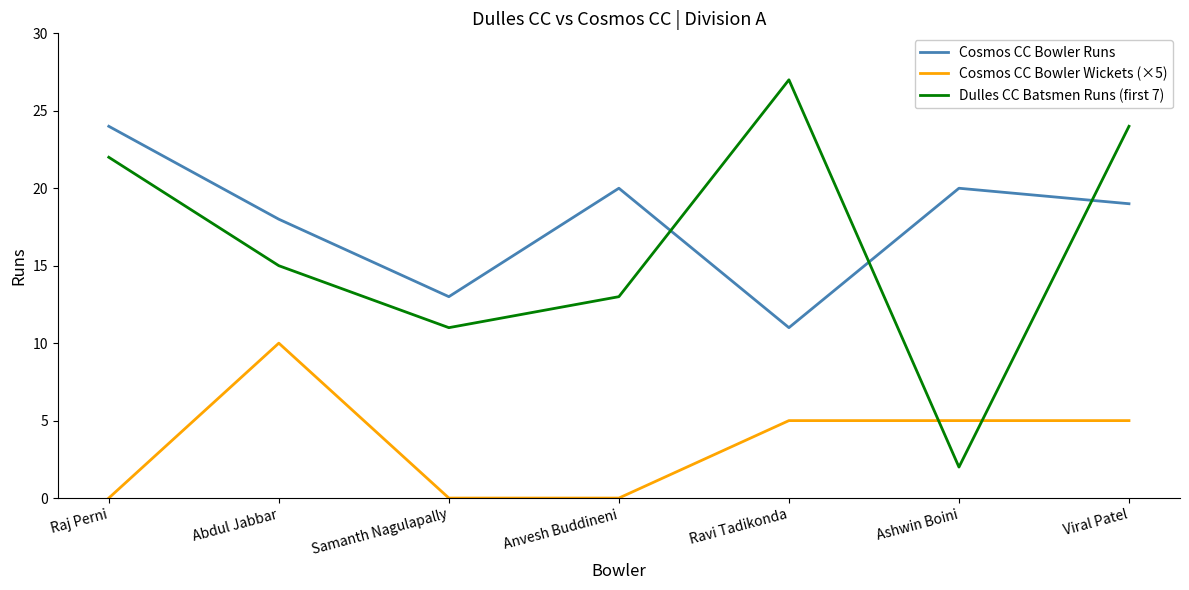

Which category has the lowest value in the Dulles CC Batsmen Runs (first 7) series?

Ashwin Boini